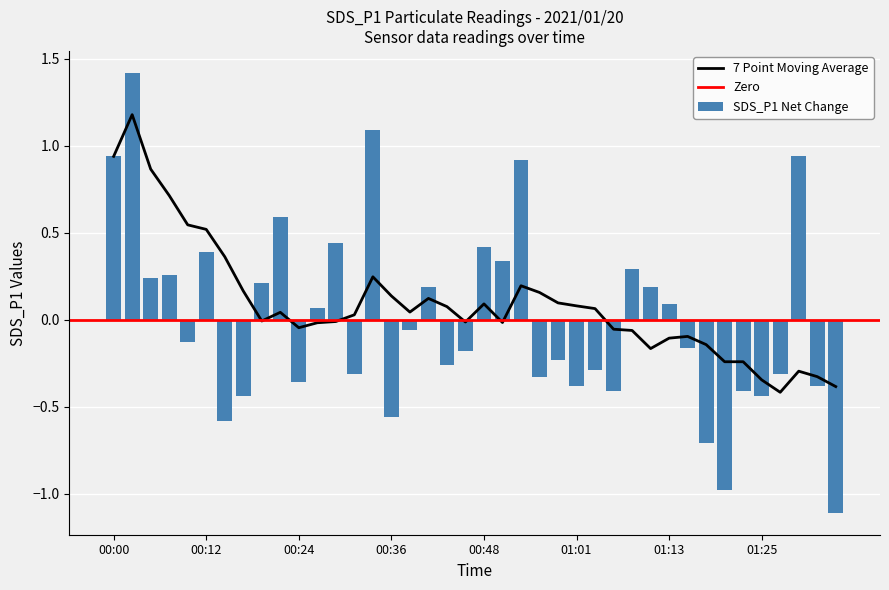

At which label is the value closest to 0?

00:39